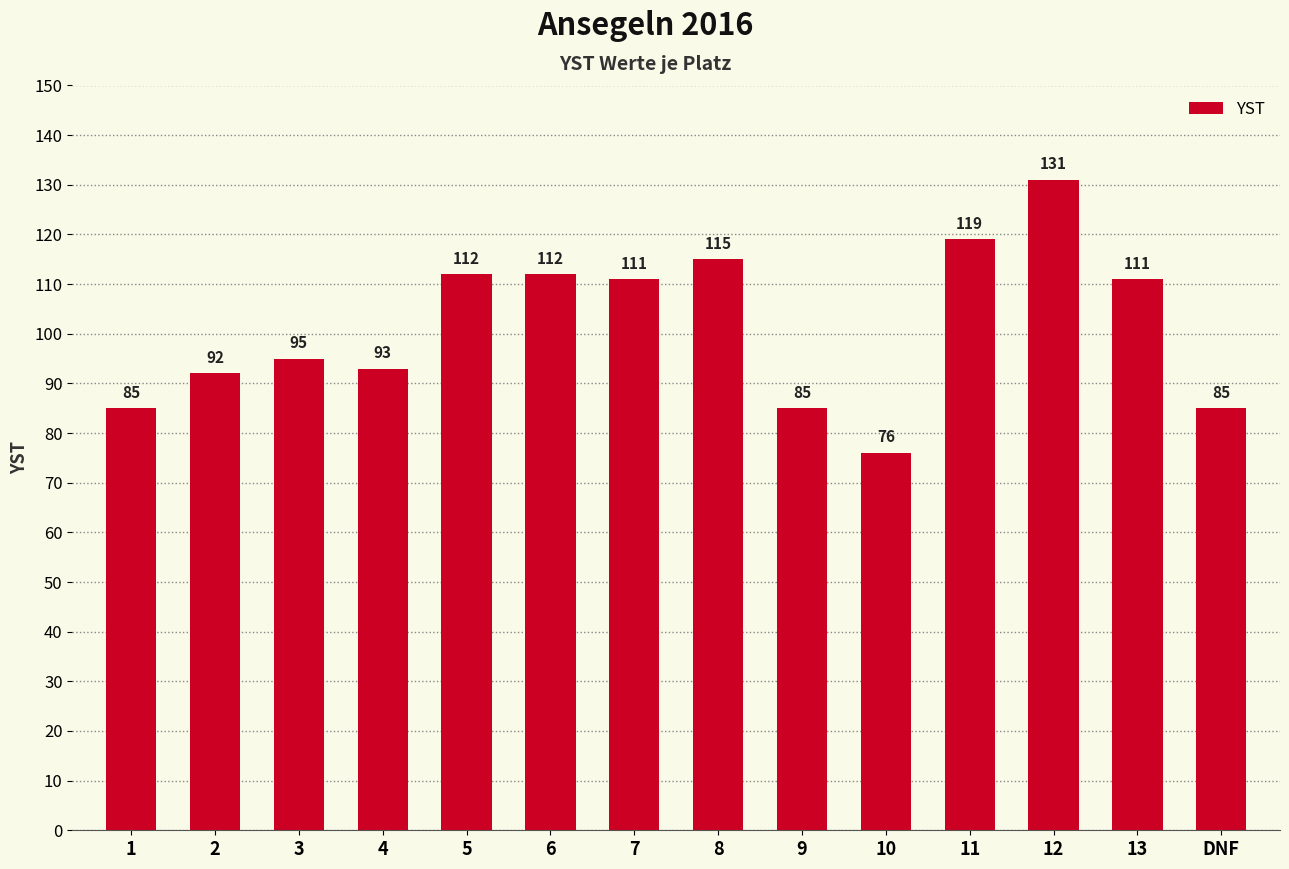

What is the ratio of the value at 3 to the value at 7?

0.9